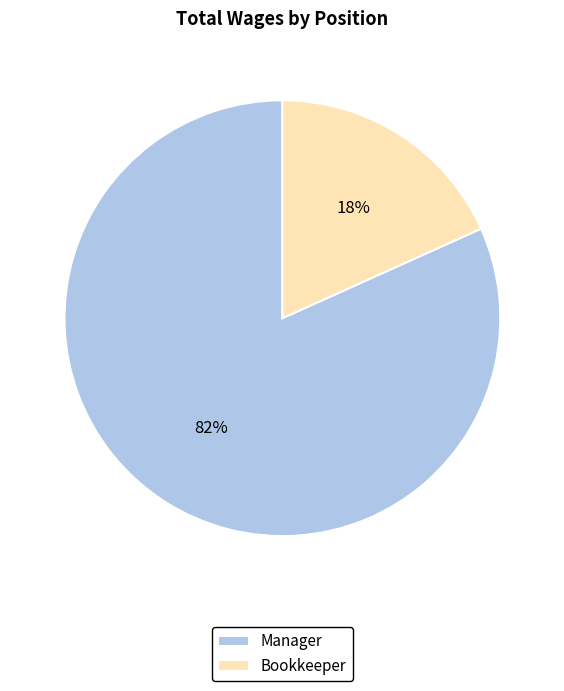

The Bookkeeper slice represents 9% of the pie. True or false?

False